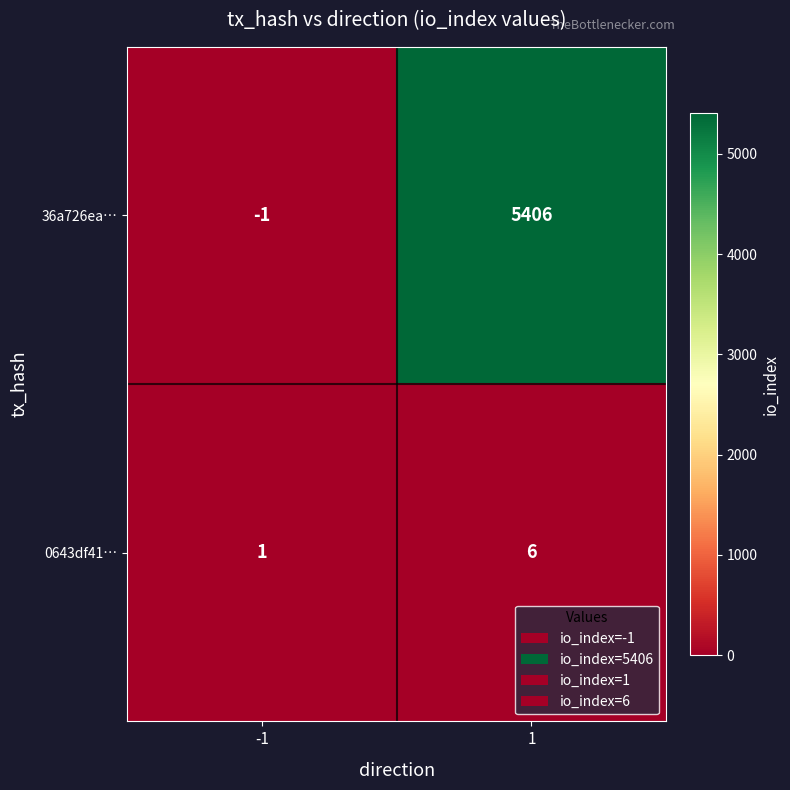

Is the value of 36a726ea… at -1 greater than the value of 0643df41… at 1?

No